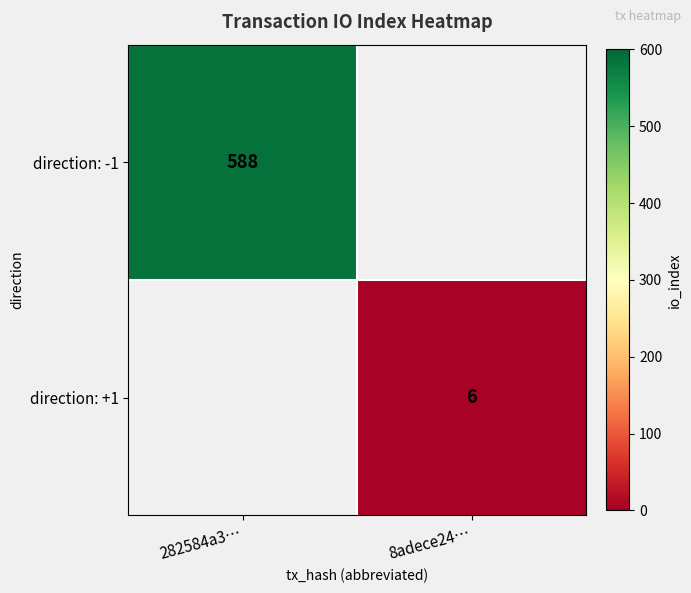

True or false: direction: +1 has a value of 6 at 8adece24….

True